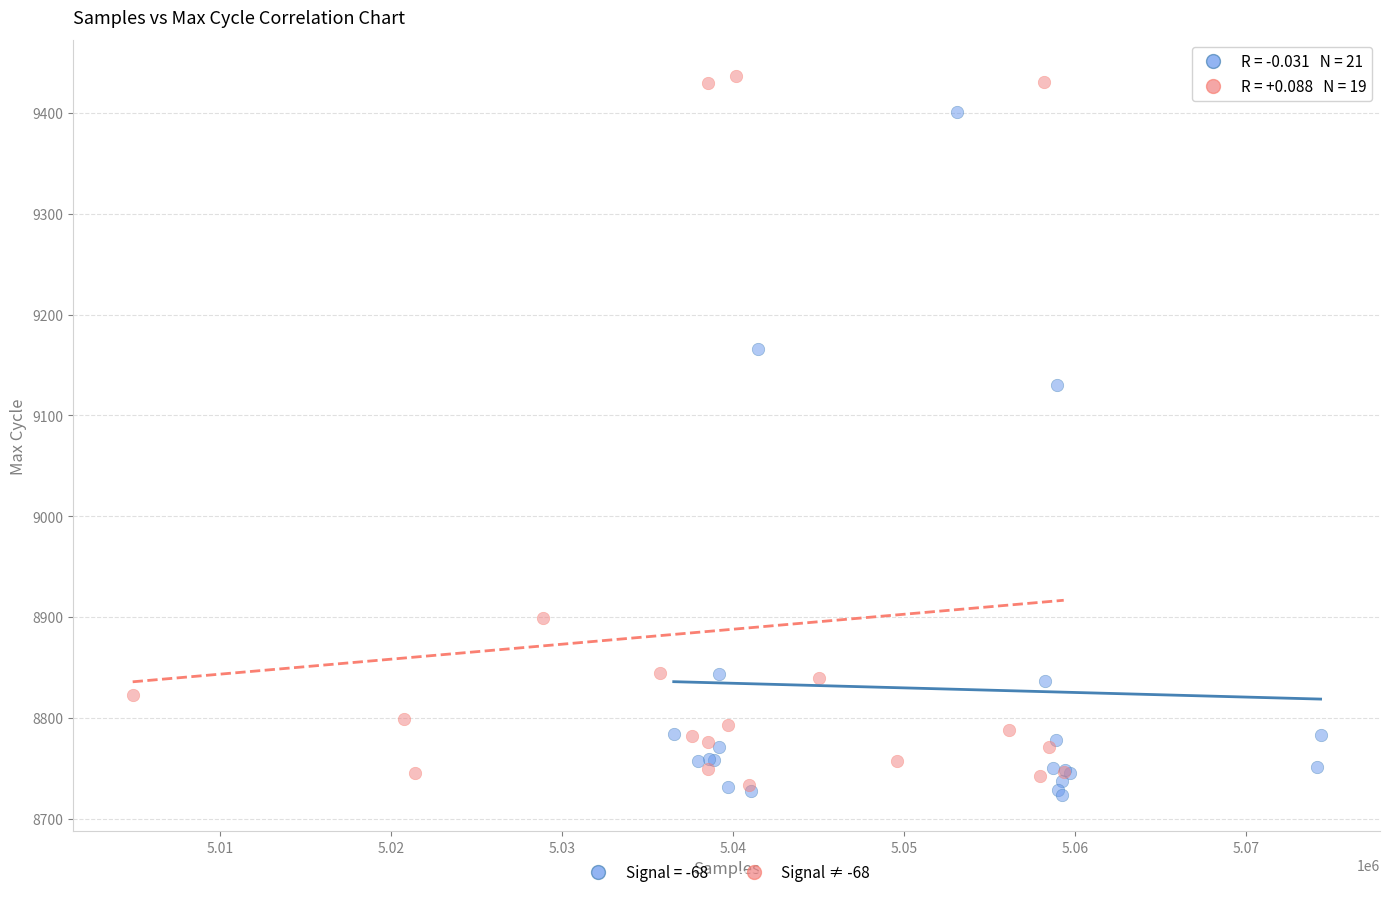

Which series reaches the maximum Y coordinate?

Signal ≠ -68